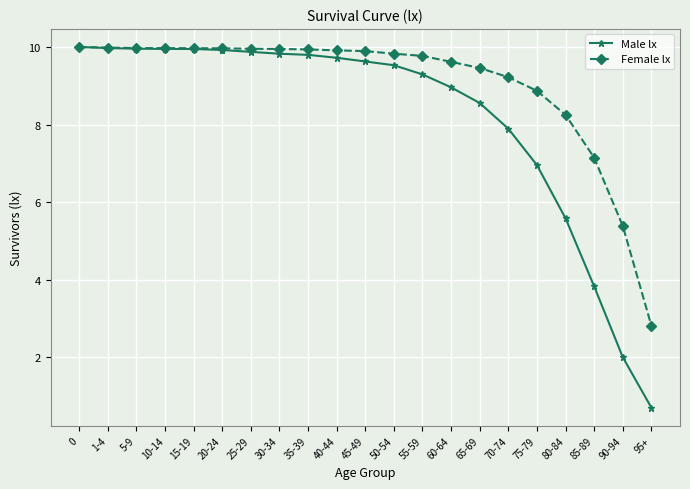

How many lines are shown in the chart?

2